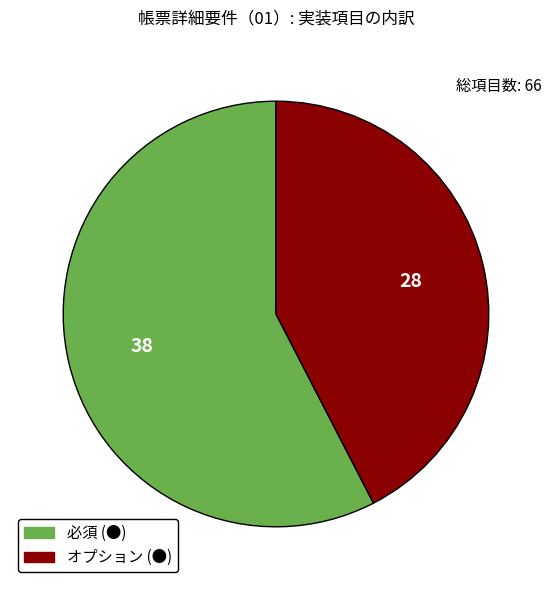

What is the ratio of the value at 必須 (●) to the value at オプション (●)?

1.4